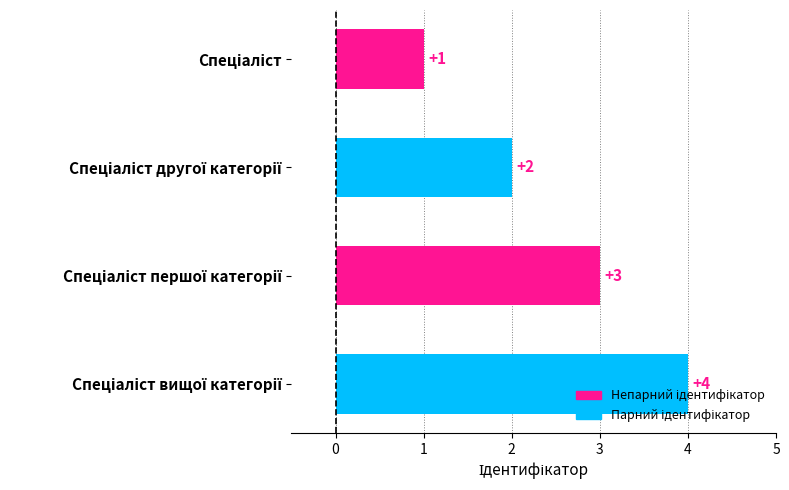

What is the difference between the maximum and minimum values?

3